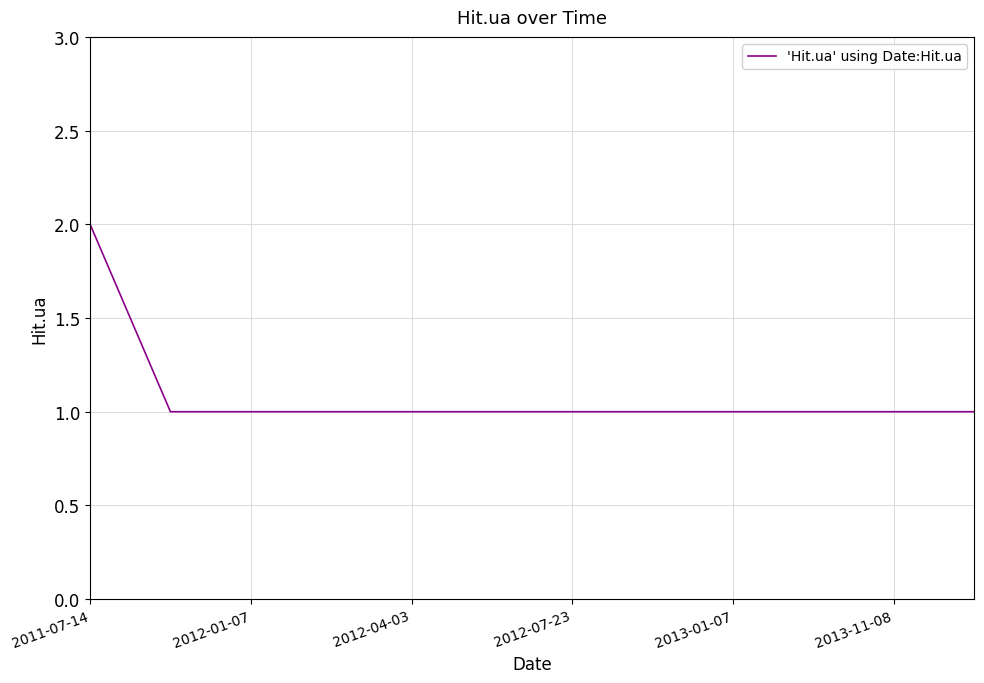

Reading left to right, extract all data points from this chart.

2	1	1	1	1	1	1	1	1	1	1	1